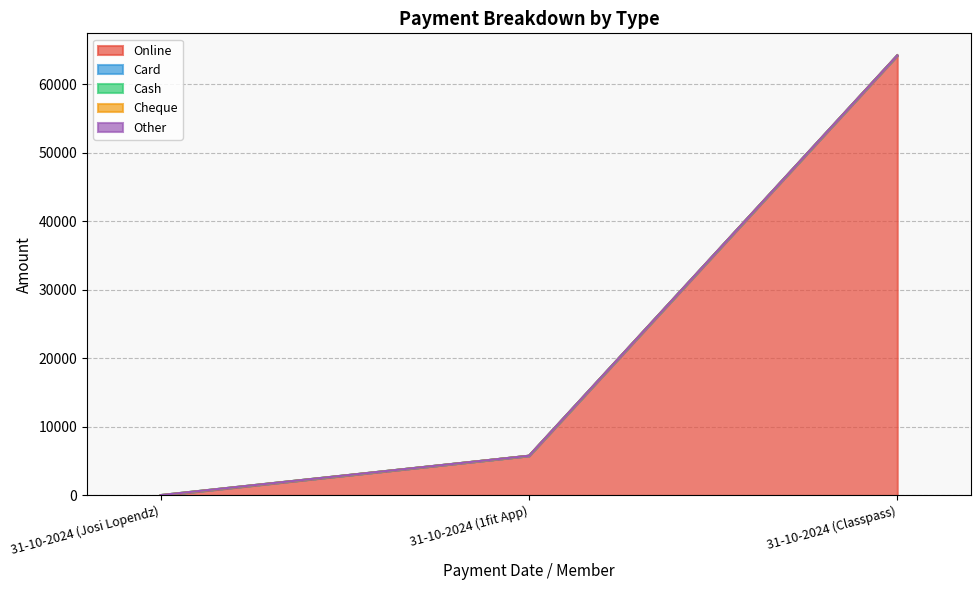

The Cash series shows 0.0 at 31-10-2024 (Josi Lopendz). True or false?

True